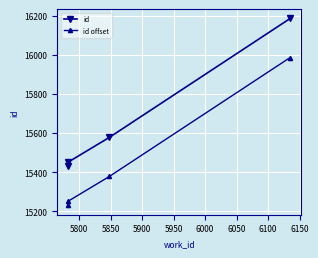

List the series in order of their overall mean, highest first.

id, id offset